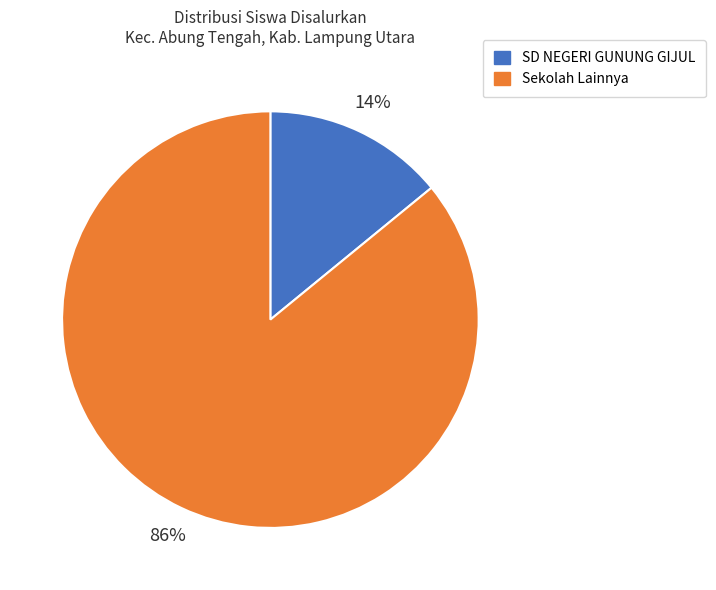

To the nearest percent, what percentage of the pie is Sekolah Lainnya?

86%